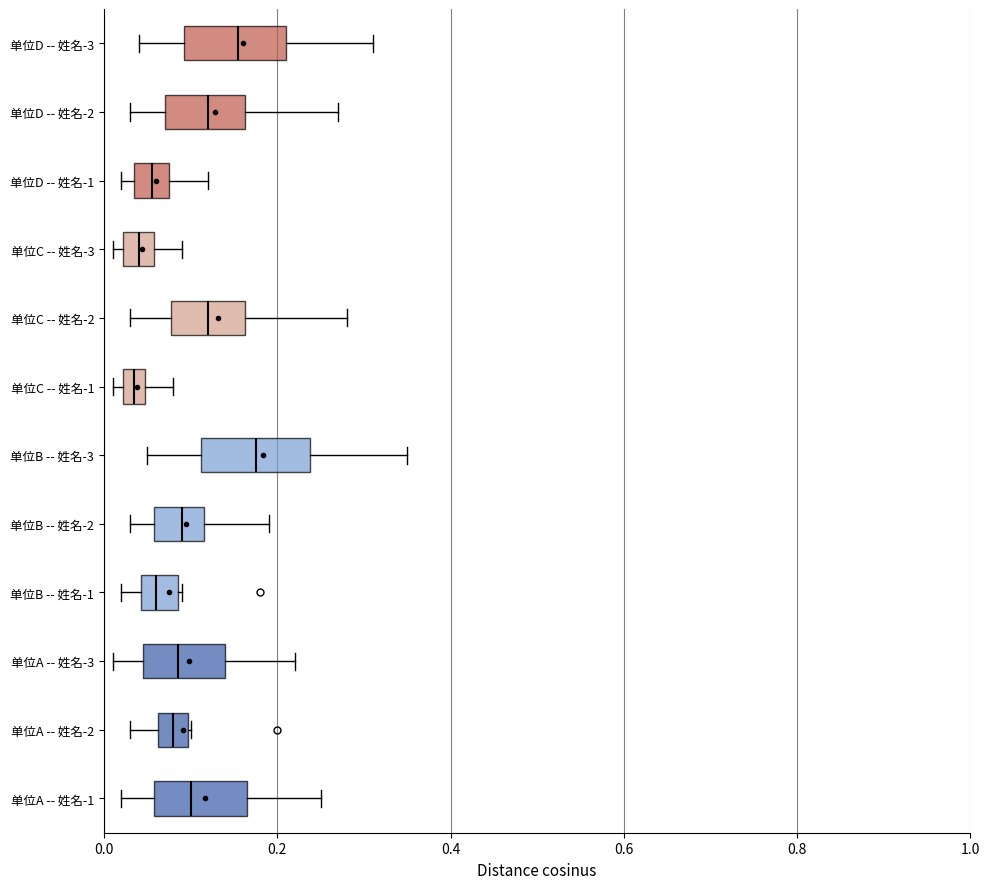

Where does the median line of the box for 单位A -- 姓名-2 sit on the x-axis? The values are not printed on the chart, so give them approximately, as read against the axis.

0.08